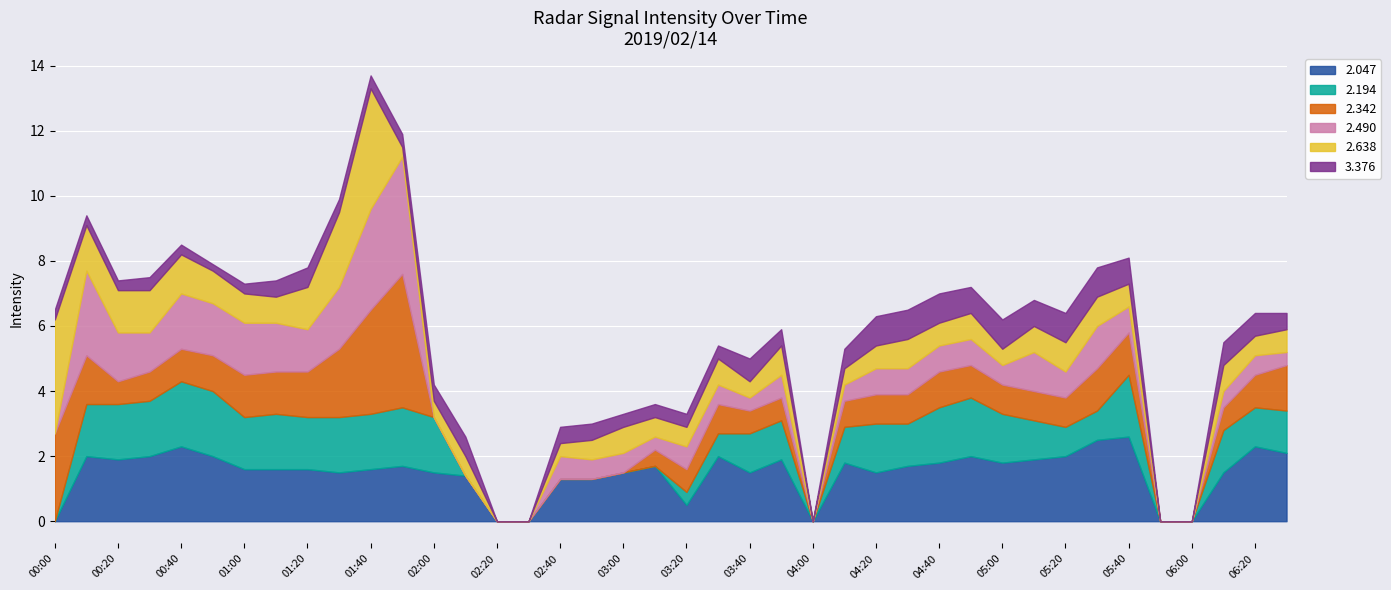

True or false: 2.342 and 3.376 intersect in this chart.

False